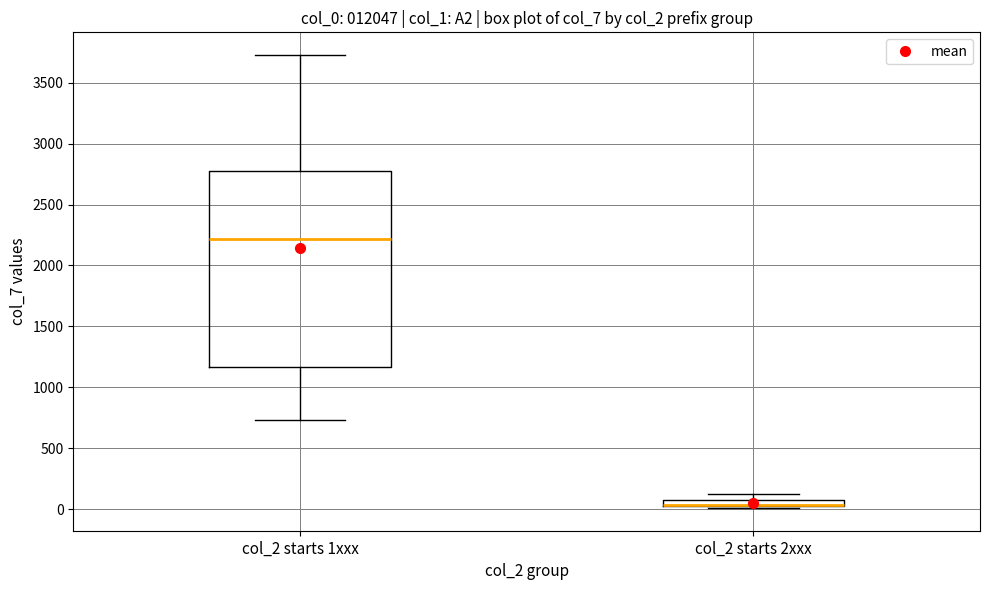

Which box is the tallest, from its lower edge to its upper edge?

col_2 starts 1xxx